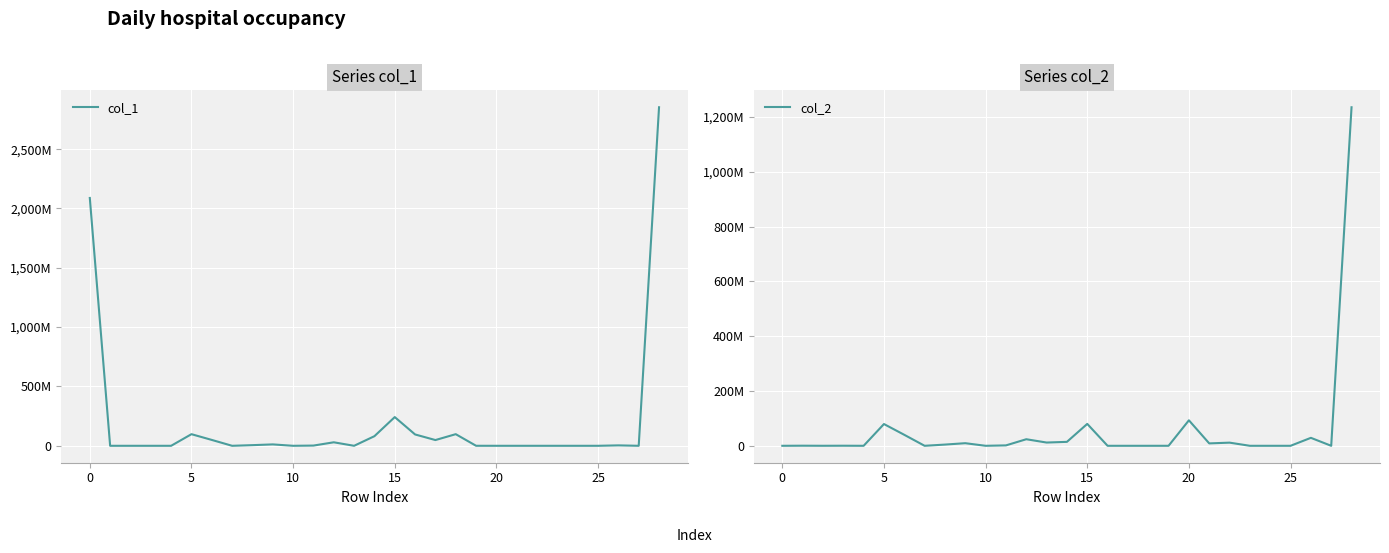

Rank the series at 11 from highest to lowest value.

col_1, col_2